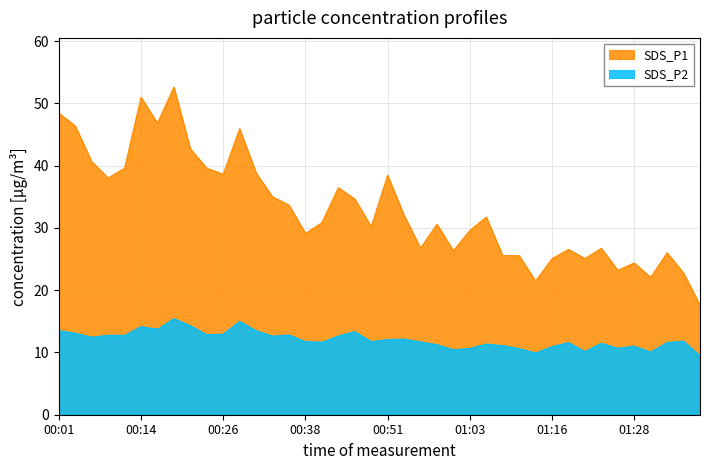

At which label does SDS_P2 reach its minimum?

01:39